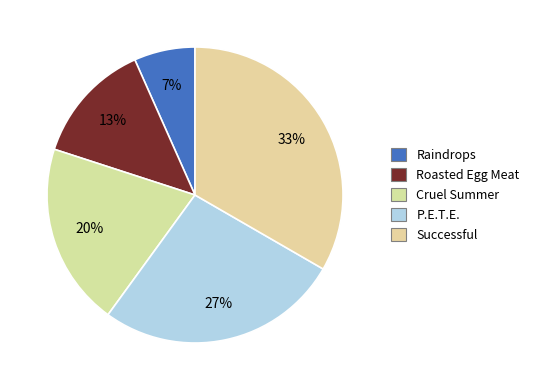

How many slices are in this pie chart?

5